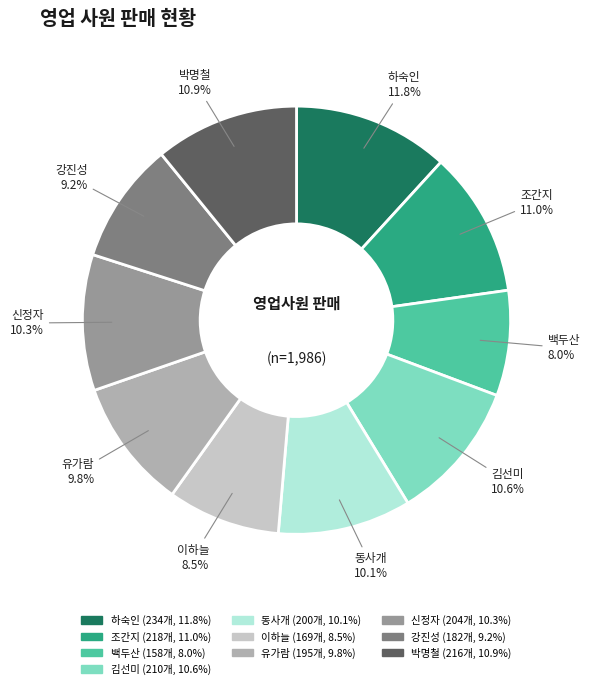

How many segments does this pie chart have?

10